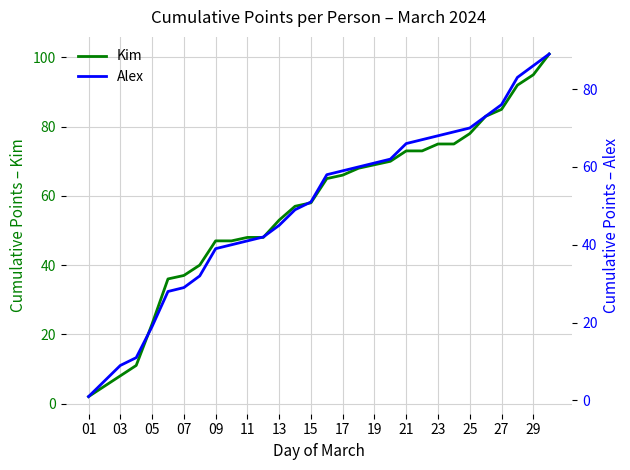

What is the difference between the second highest and minimum values in the Kim series?

93